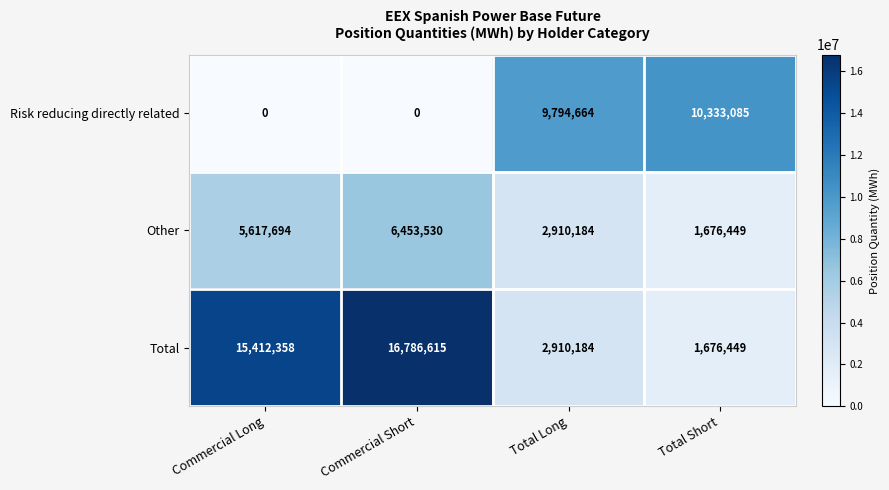

Is it true that Total equals 15412358 at Commercial Long?

True